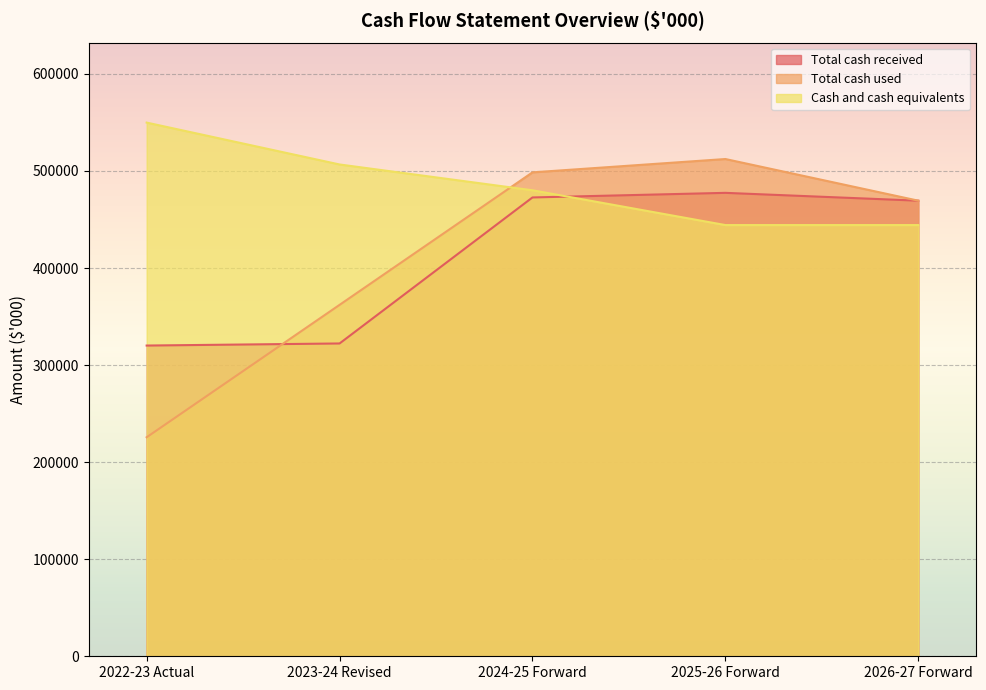

How many data points in Total cash received are above 469373?

2